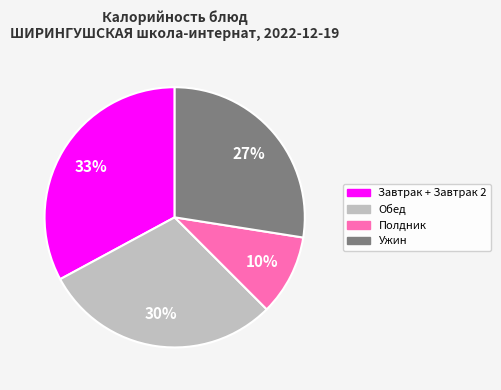

To the nearest percent, what is the average slice percentage?

25%